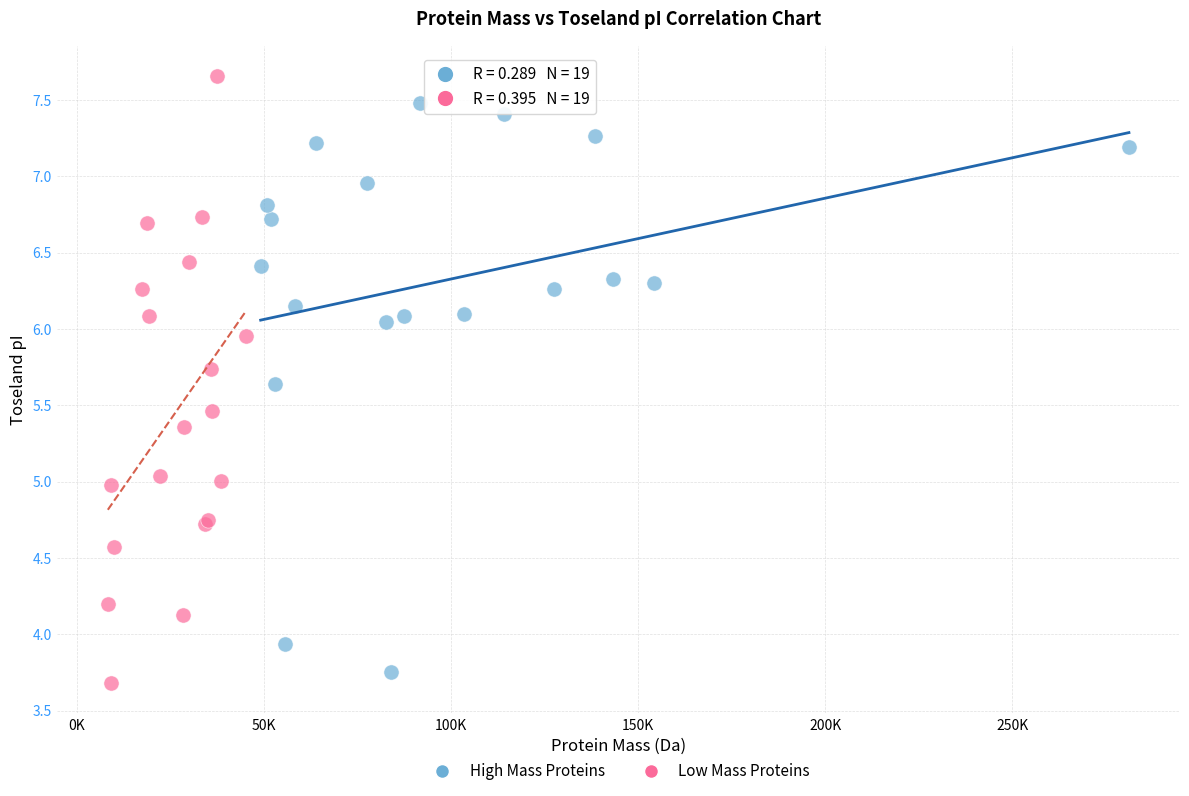

Which series has the largest Y range (max minus min)?

Low Mass Proteins